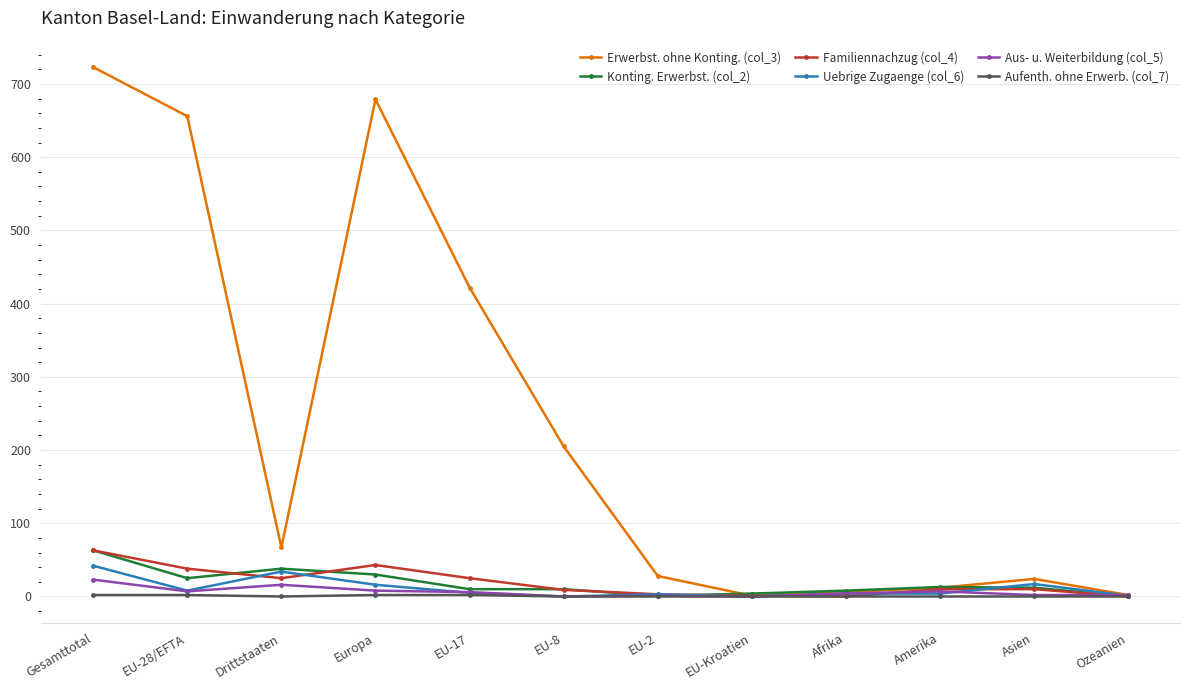

The value of Familiennachzug (col_4) at Ozeanien is 0. True or false?

True